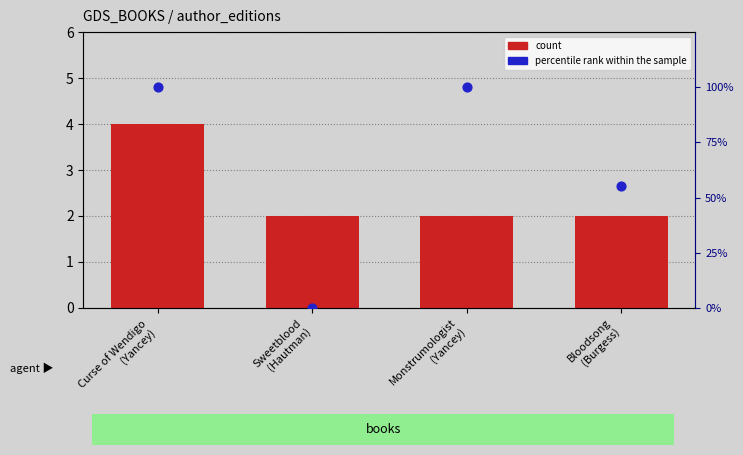

Is the value of count at Bloodsong
(Burgess) greater than the value of percentile rank within the sample at Monstrumologist
(Yancey)?

No